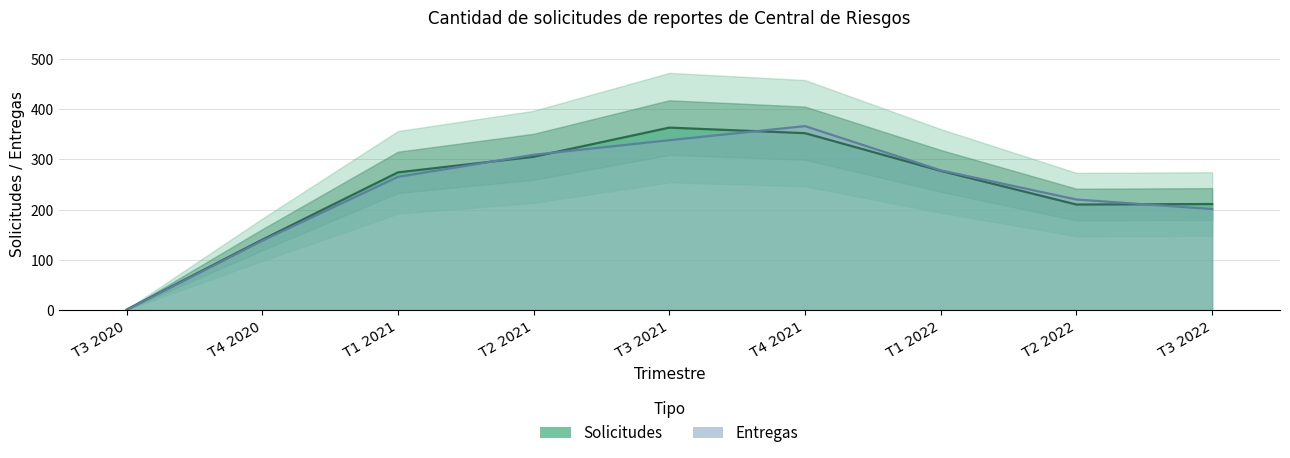

What position from the right is T2 2022?

2